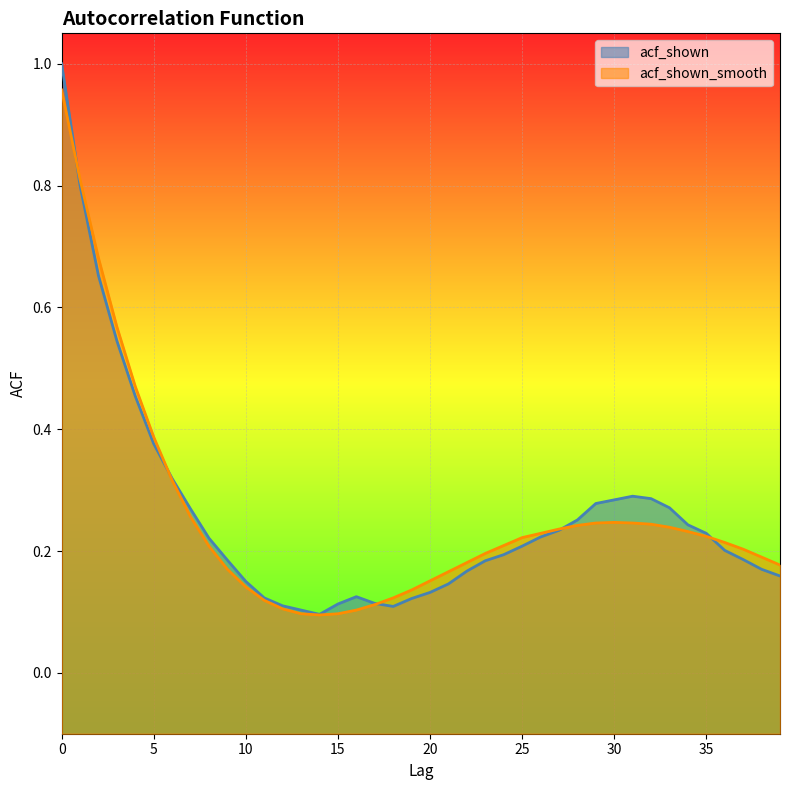

Reading left to right, what are all the values shown in this chart?

acf_shown: 0=1.0	1=0.8	2=0.7	3=0.5	4=0.5	5=0.4	6=0.3	7=0.3	8=0.2	9=0.2	10=0.1	11=0.1	12=0.1	13=0.1	14=0.1	15=0.1	16=0.1	17=0.1	18=0.1	19=0.1	20=0.1	21=0.1	22=0.2	23=0.2	24=0.2	25=0.2	26=0.2	27=0.2	28=0.3	29=0.3	30=0.3	31=0.3	32=0.3	33=0.3	34=0.2	35=0.2	36=0.2	37=0.2	38=0.2	39=0.2
acf_shown_smooth: 0=1.0	1=0.8	2=0.7	3=0.6	4=0.5	5=0.4	6=0.3	7=0.3	8=0.2	9=0.2	10=0.1	11=0.1	12=0.1	13=0.1	14=0.1	15=0.1	16=0.1	17=0.1	18=0.1	19=0.1	20=0.2	21=0.2	22=0.2	23=0.2	24=0.2	25=0.2	26=0.2	27=0.2	28=0.2	29=0.2	30=0.2	31=0.2	32=0.2	33=0.2	34=0.2	35=0.2	36=0.2	37=0.2	38=0.2	39=0.2